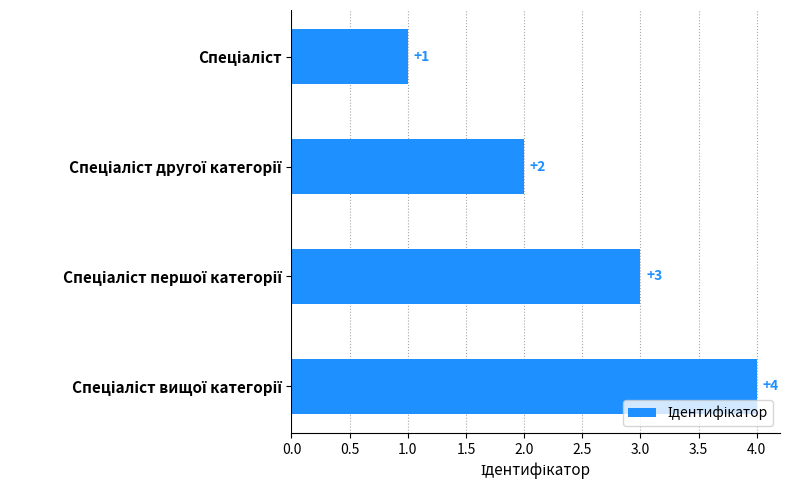

How many values are between 2 and 4?

3